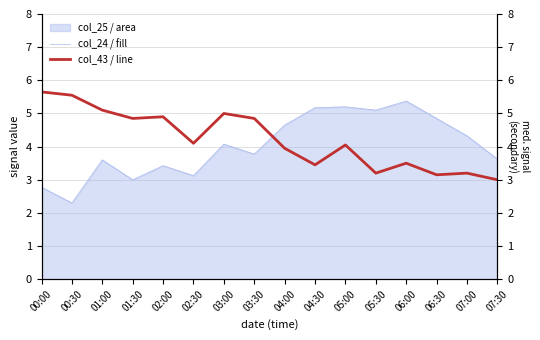

What is the spread (max minus min) of values at 00:00?

2.9